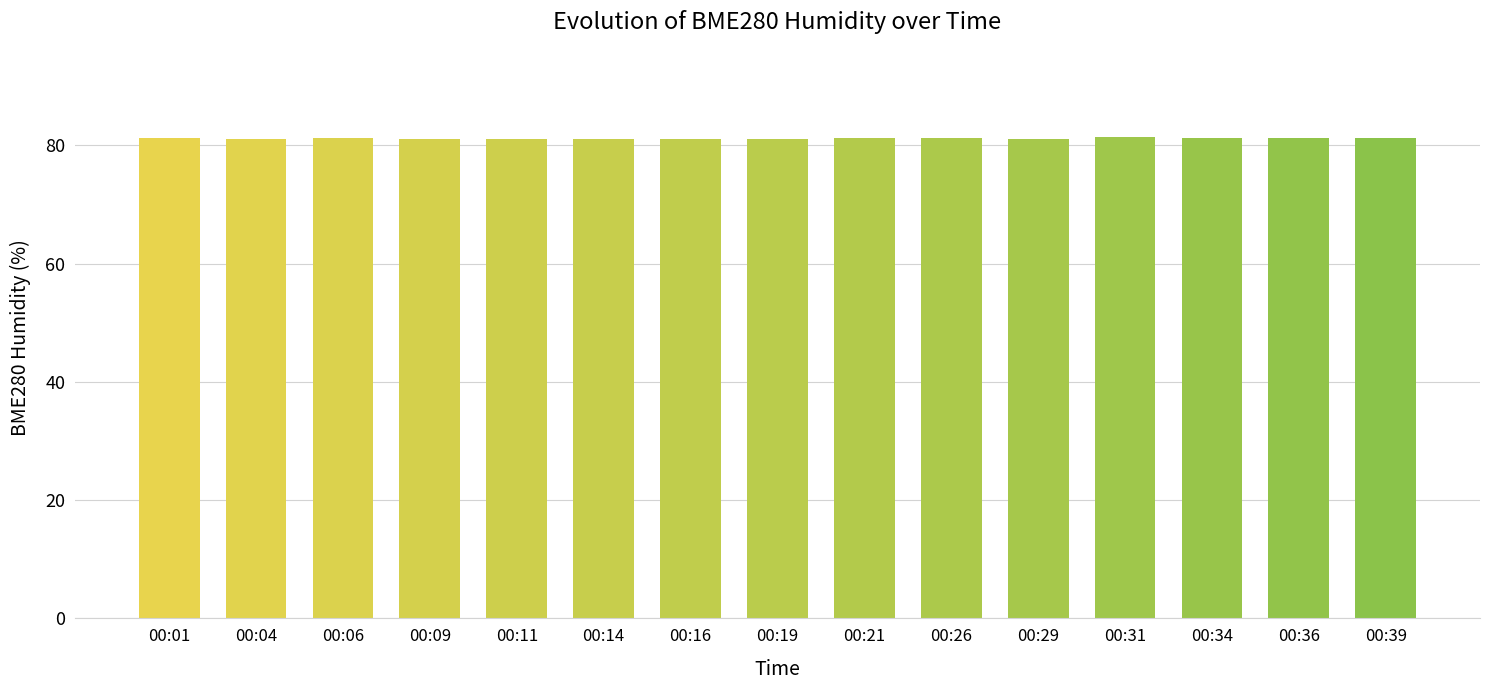

The value at 00:04 is 36.1. True or false?

False